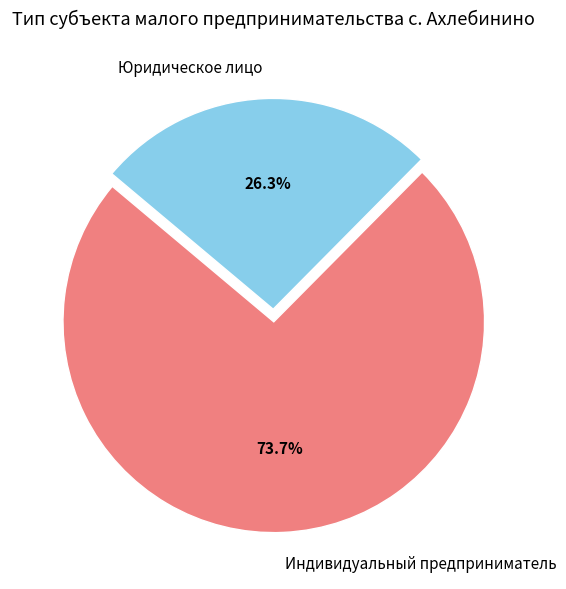

Rank the categories by value from highest to lowest.

Индивидуальный предприниматель, Юридическое лицо